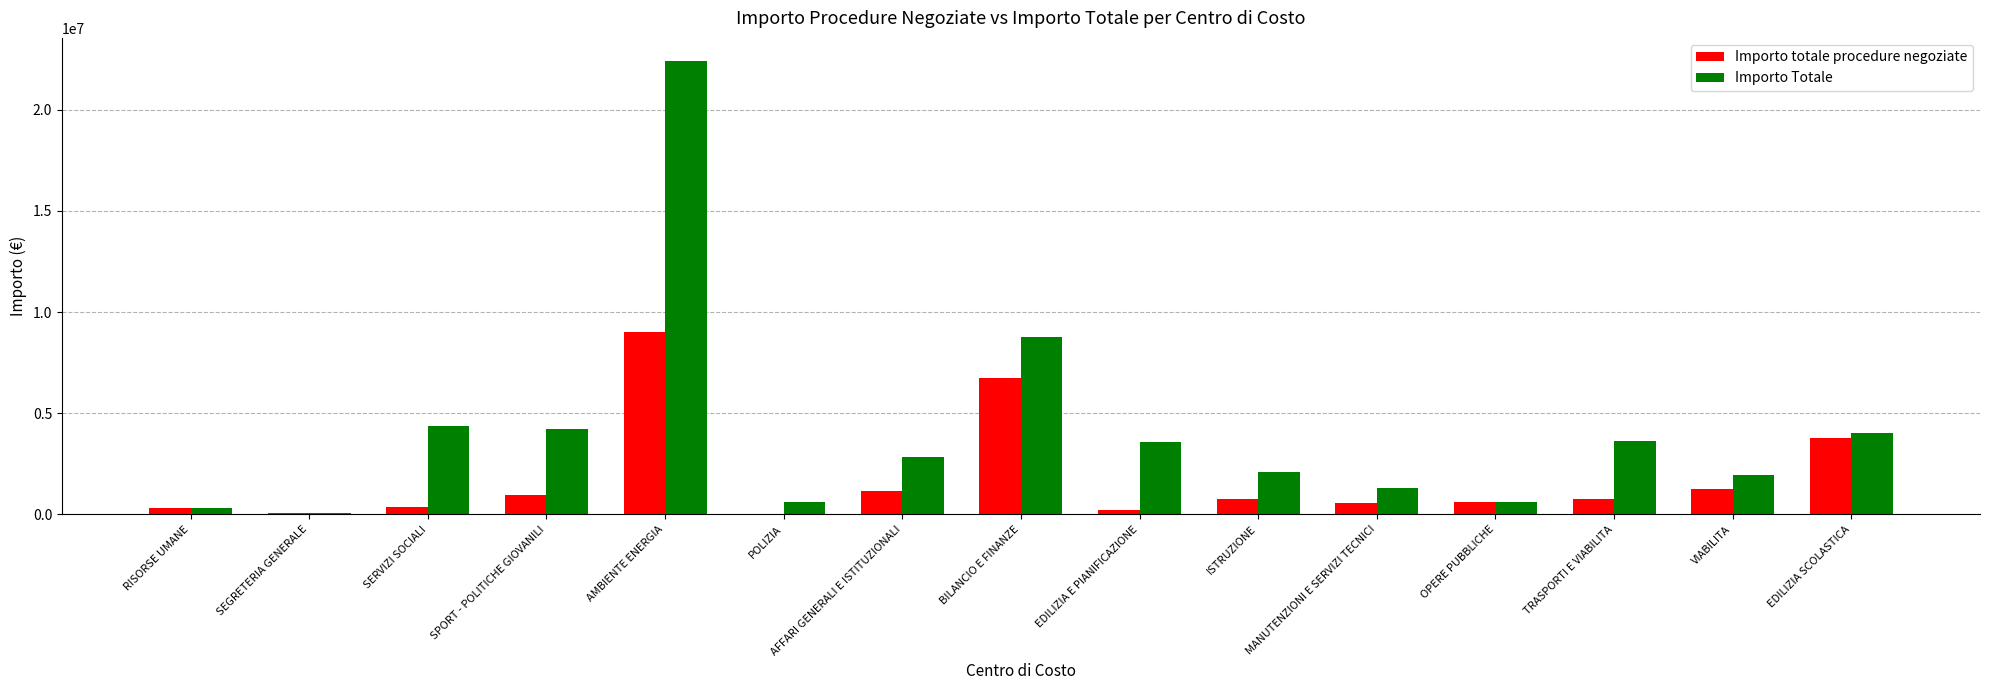

What is the sum of all Importo totale procedure negoziate values?

26597539.7